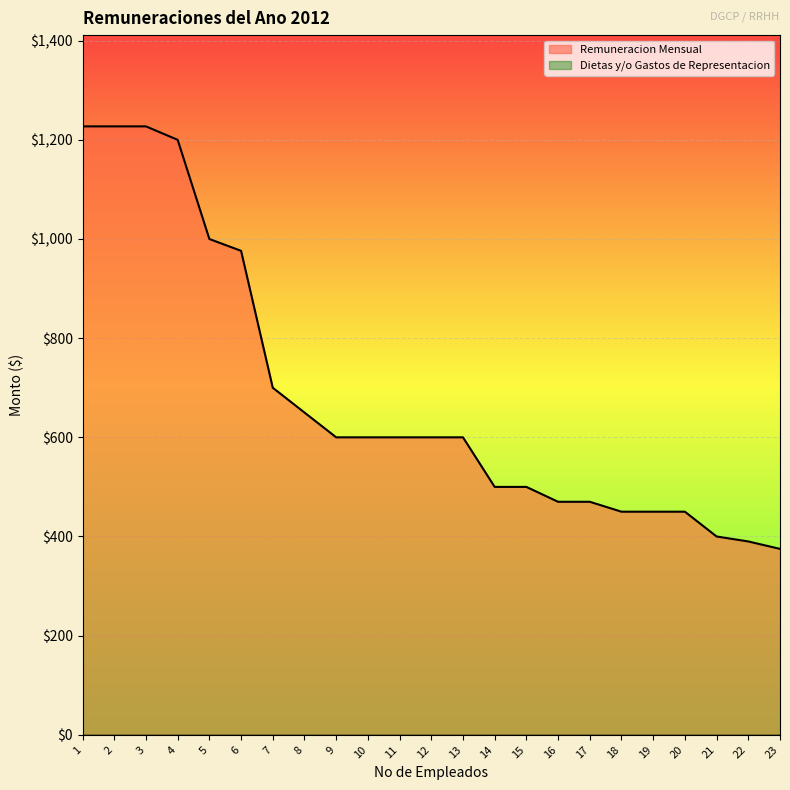

Which has a higher value, 12 or 2?

2